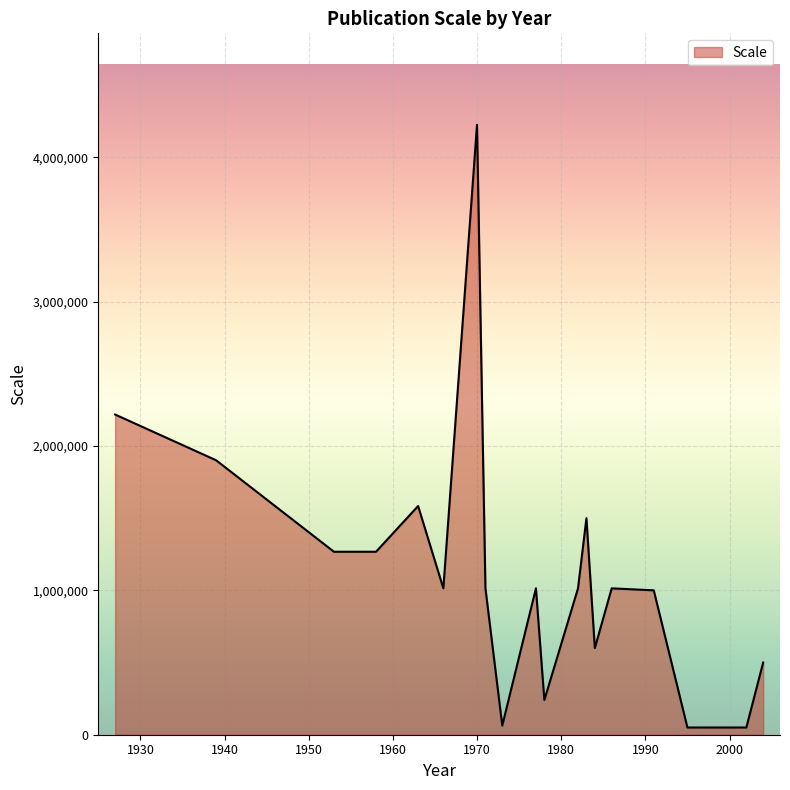

What is the difference between the maximum and minimum values?

4174000